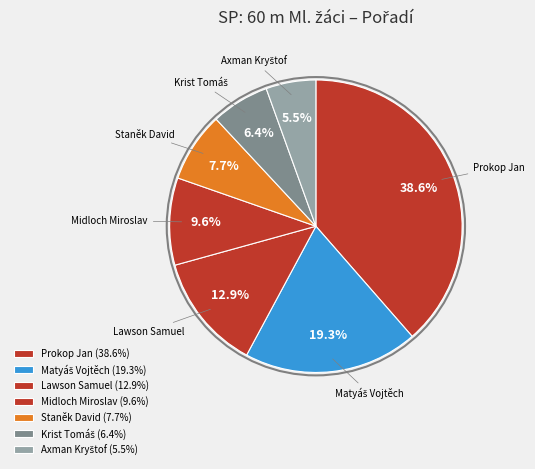

Between Lawson Samuel and Midloch Miroslav, which is larger?

Lawson Samuel